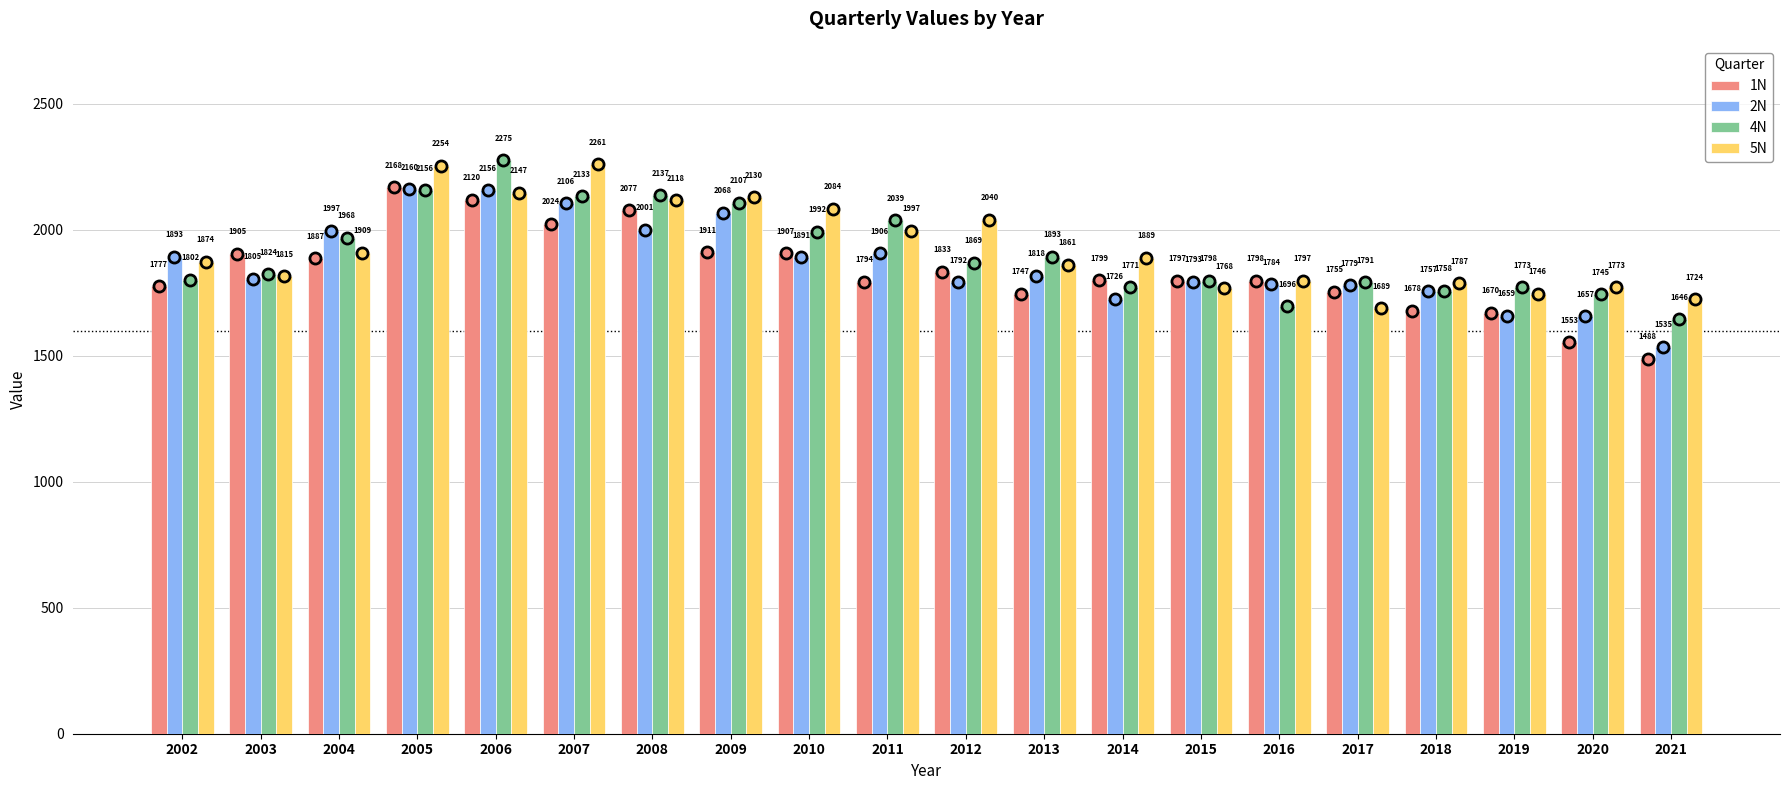

What is the difference between the highest and lowest values at 2007?

237